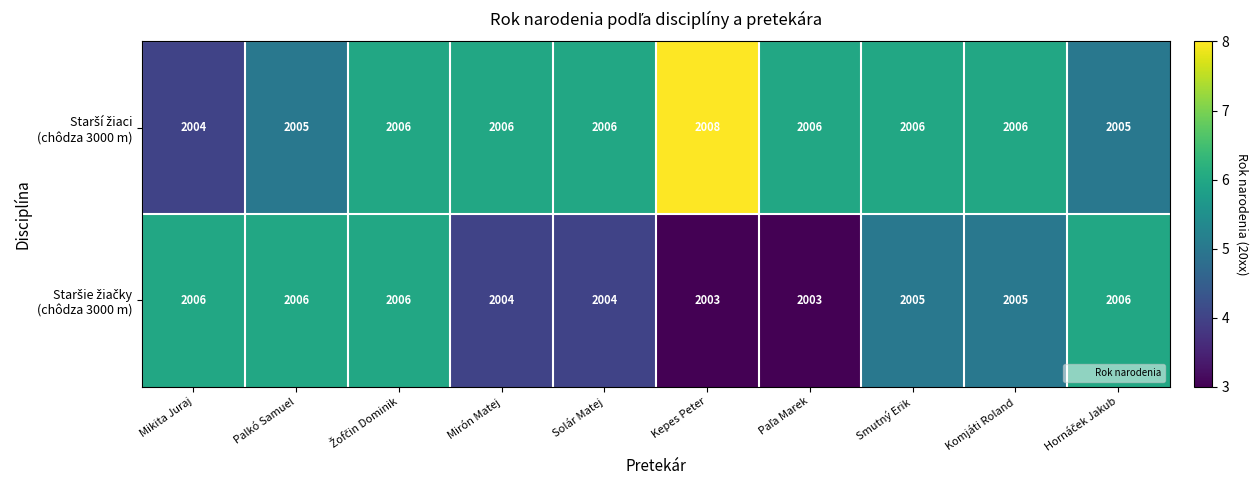

At how many categories does at least one series exceed 2005?

10